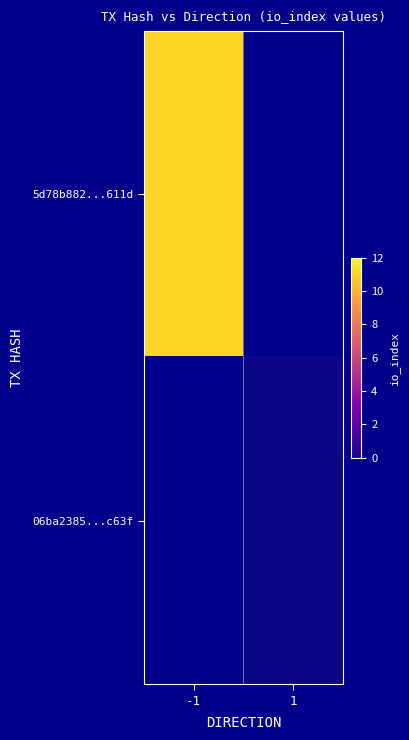

How many distinct data groups are displayed?

2